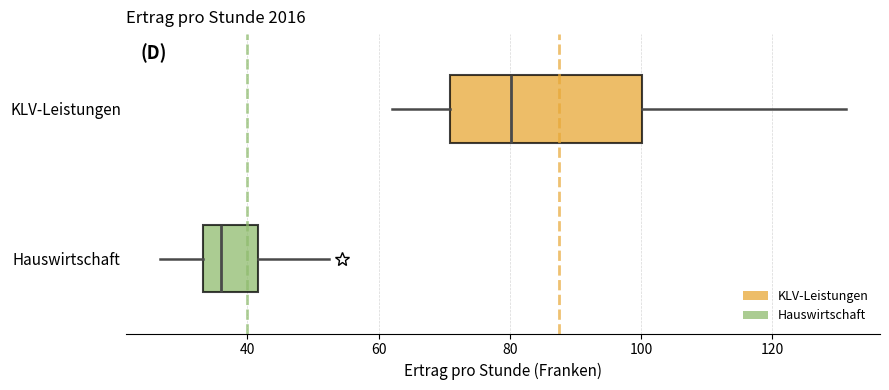

Reading bottom to top, read every box against the x-axis: the position of its median line, the range the box covers, and the ends of its whiskers. The values are not printed on the chart, so give them approximately, as read against the axis.

Hauswirtschaft: median 36, box 34 to 42, whiskers 26 to 52
KLV-Leistungen: median 80, box 70 to 100, whiskers 62 to 132